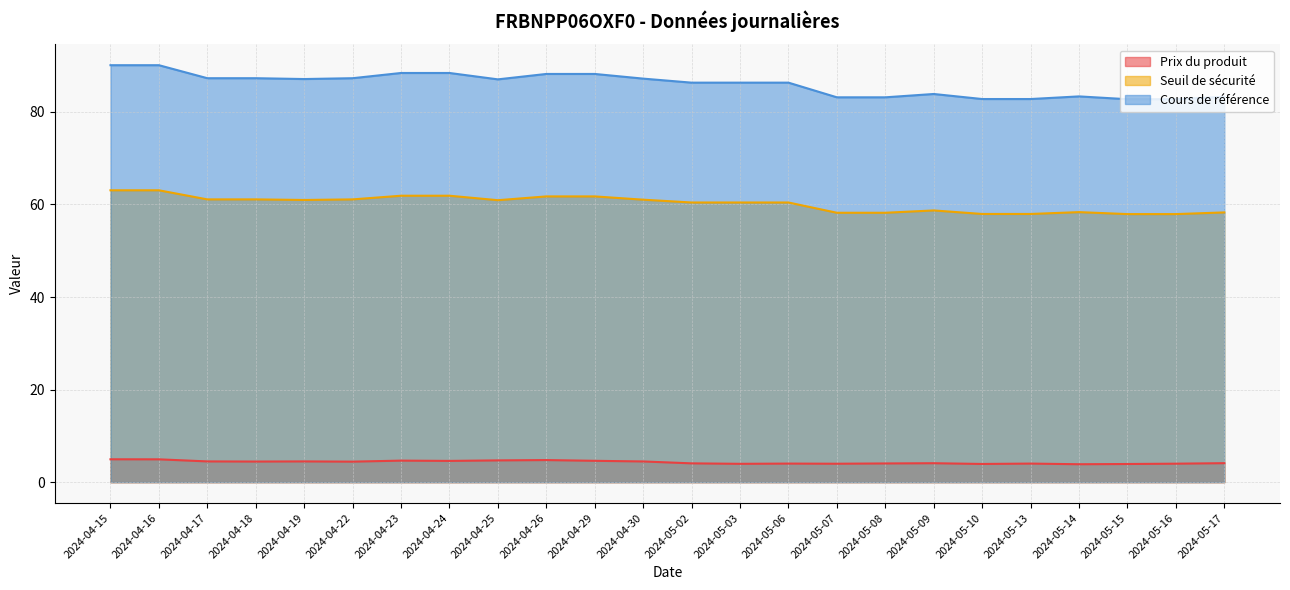

The Prix du produit series shows 7.0 at 2024-04-26. True or false?

False